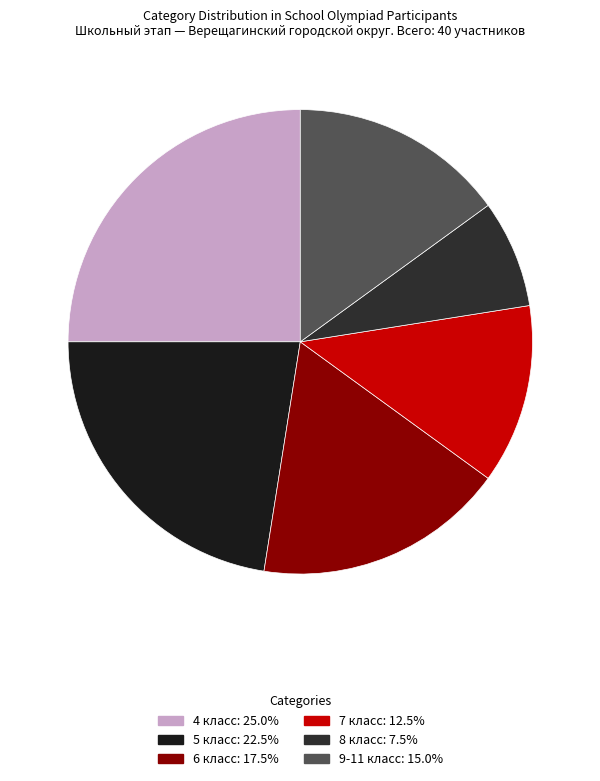

Is there any slice that represents more than half of the pie?

No